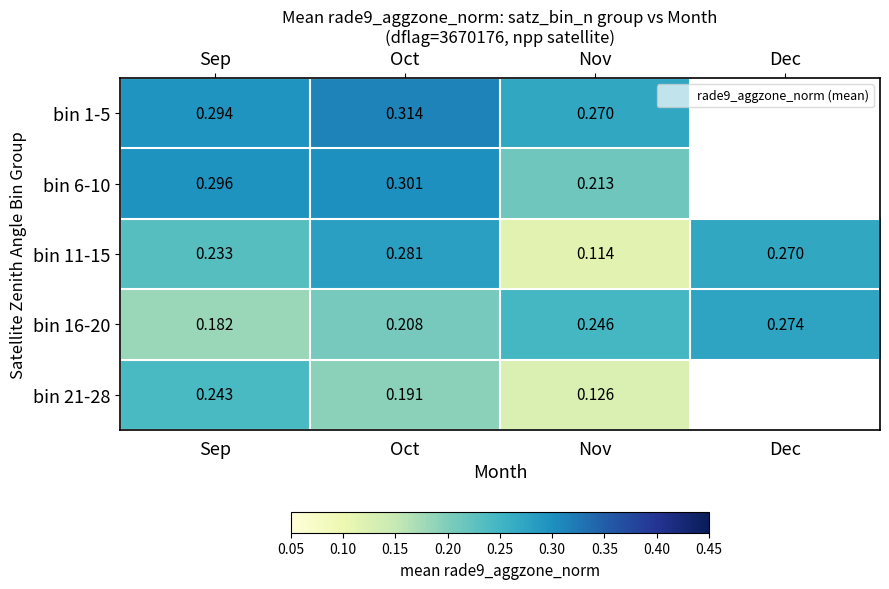

At which category is the sum across all series the highest?

Oct